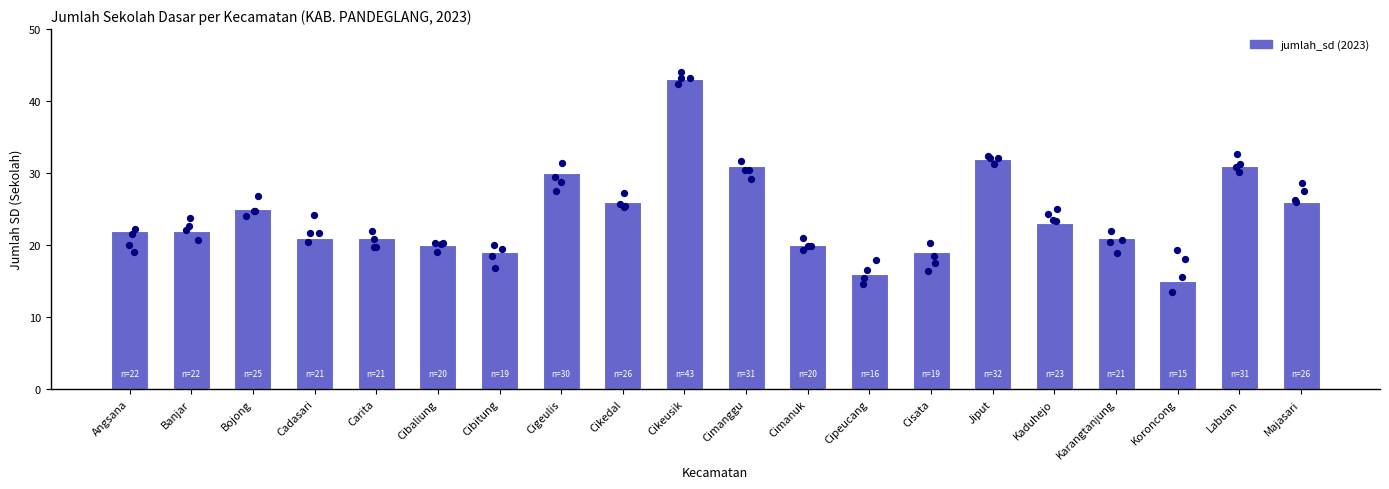

What is the change in value from Angsana to Cadasari?

-1